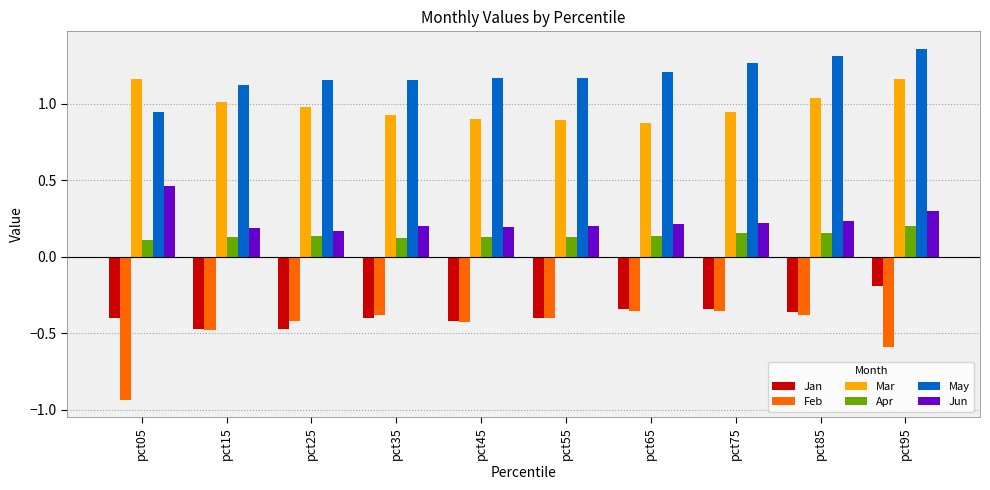

Where is Jan nearest to the value 0?

pct95